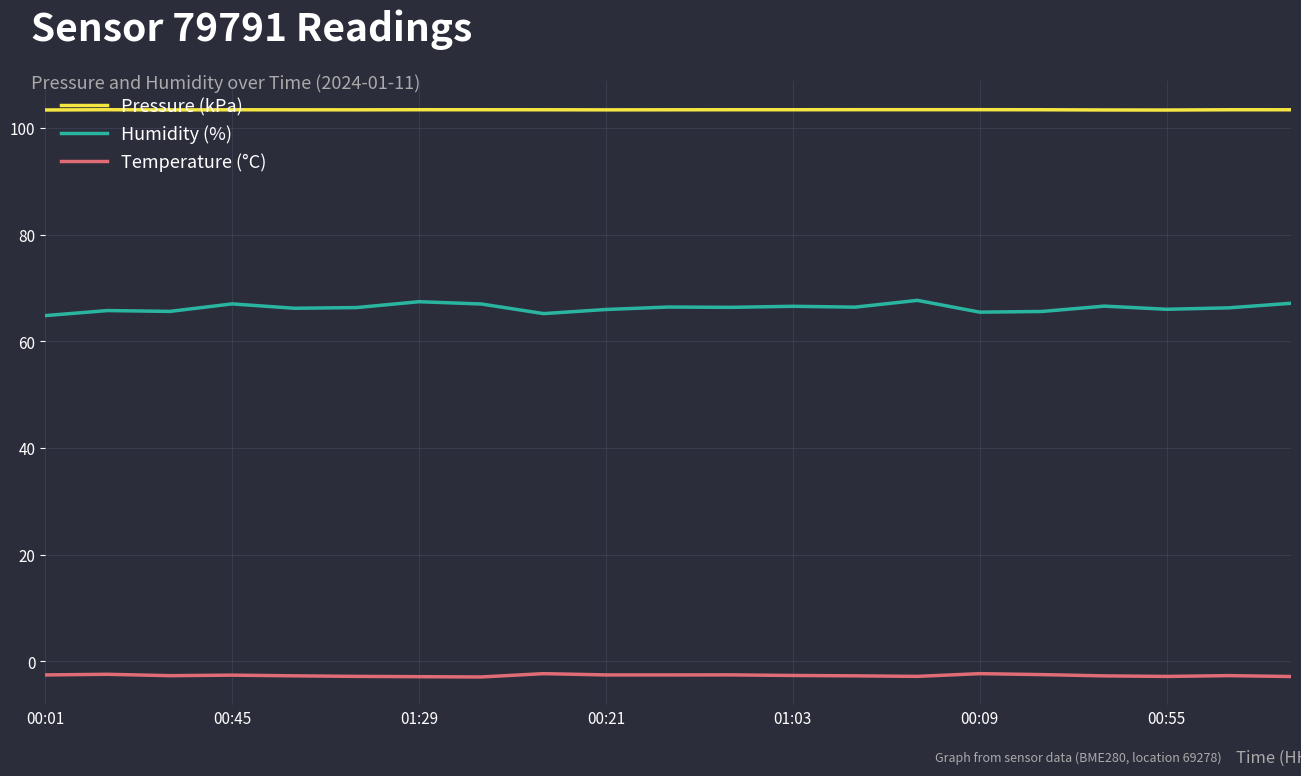

Which series has the widest spread of values?

Humidity (%)